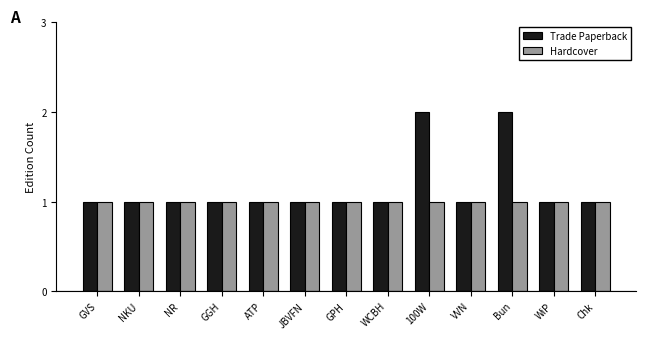

List the series in order of their overall mean, highest first.

Trade Paperback, Hardcover